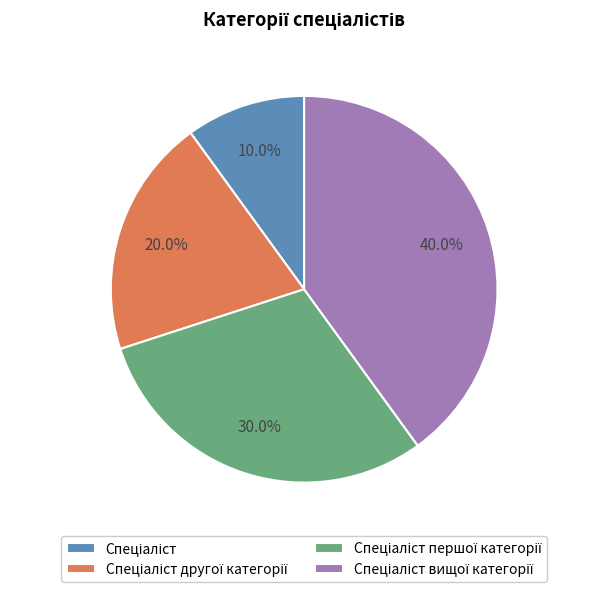

Is there a majority slice in this chart?

No